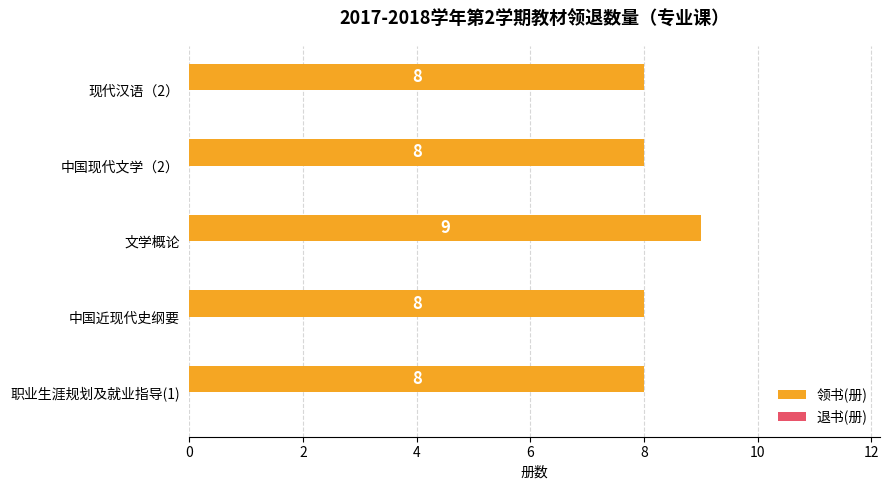

Is it true that the value at 现代汉语（2） is 8?

True